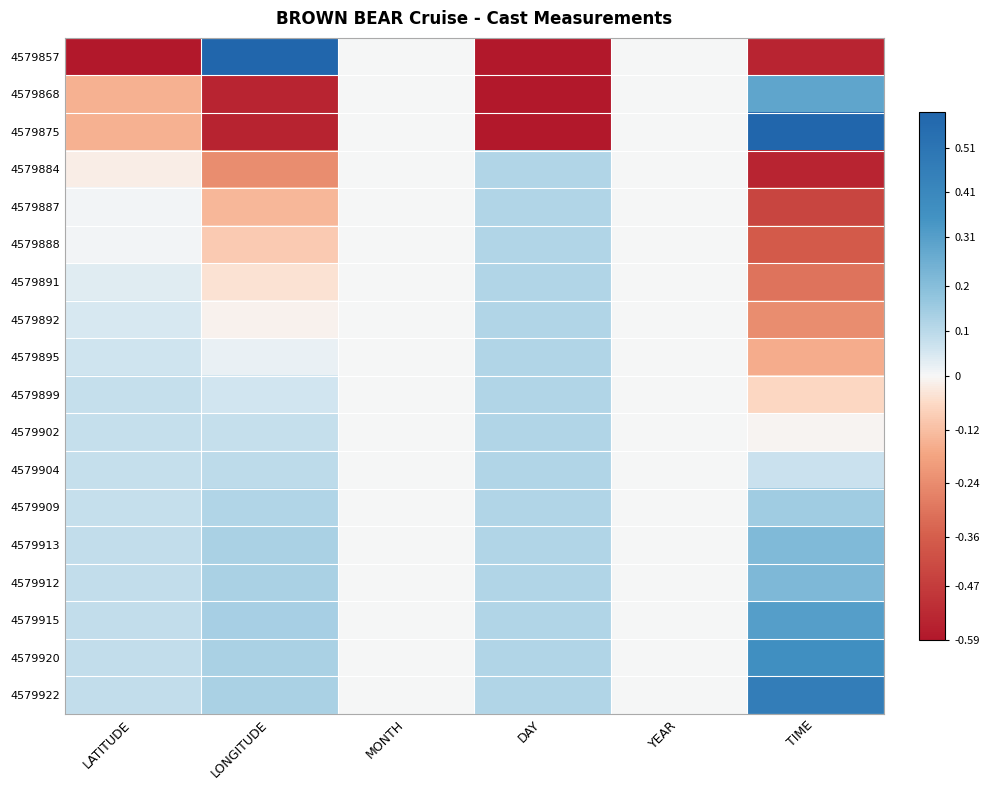

Rank the series at TIME from lowest to highest value.

4579857, 4579884, 4579887, 4579888, 4579891, 4579892, 4579895, 4579899, 4579902, 4579904, 4579909, 4579913, 4579912, 4579868, 4579915, 4579920, 4579922, 4579875